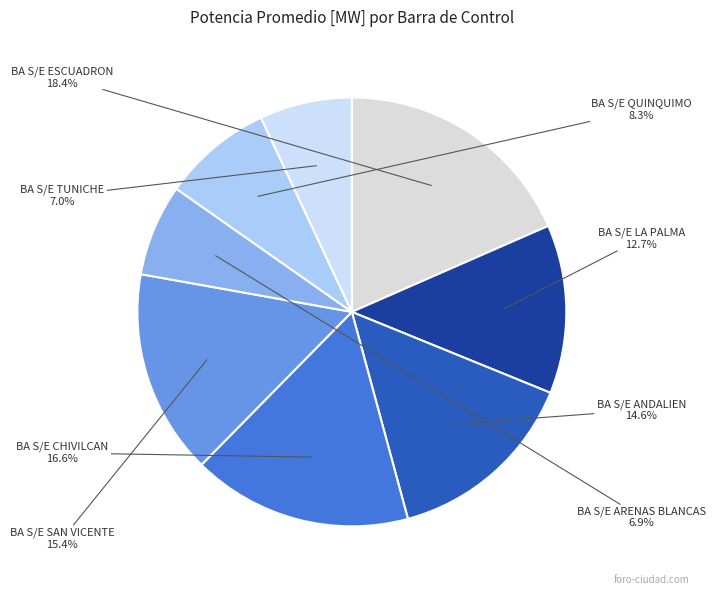

How many segments does this pie chart have?

8